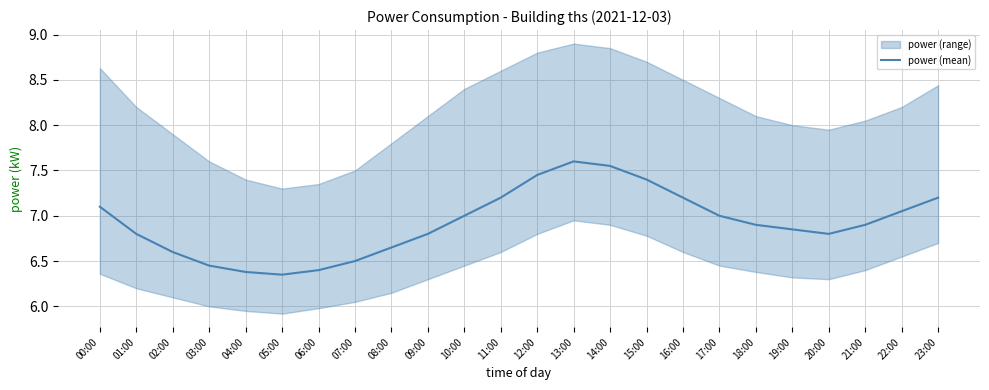

Where is the first local maximum?

13:00